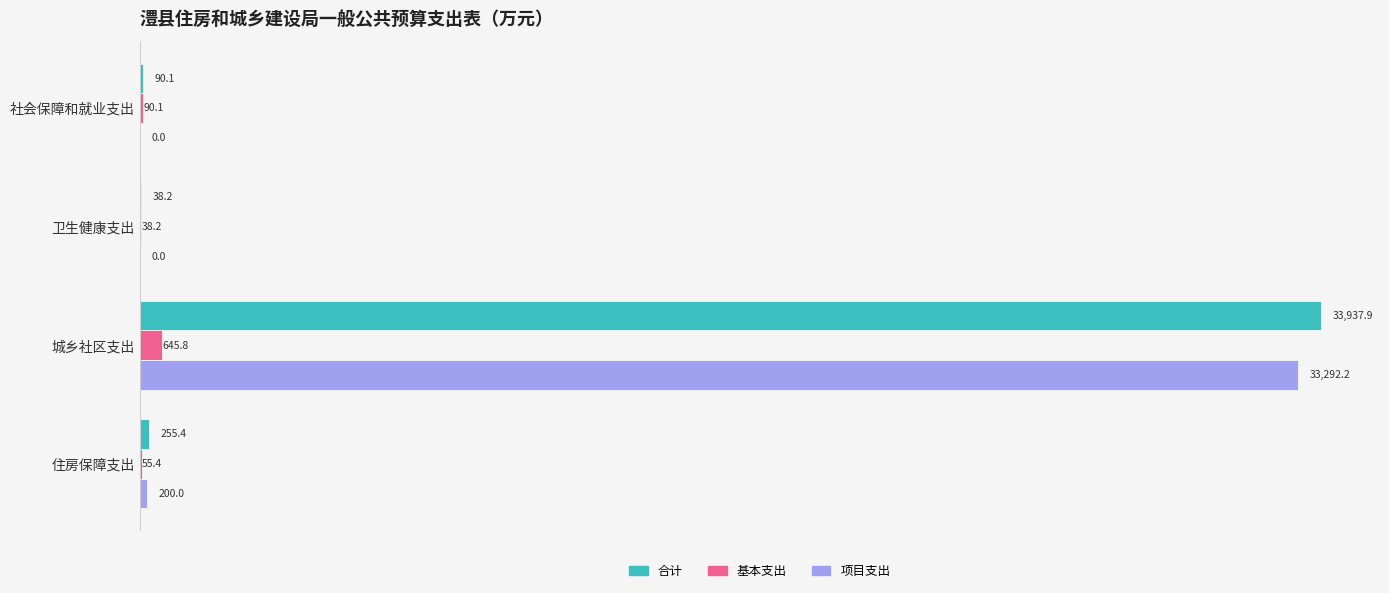

Is the value of 基本支出 at 社会保障和就业支出 greater than the value of 项目支出 at 卫生健康支出?

Yes